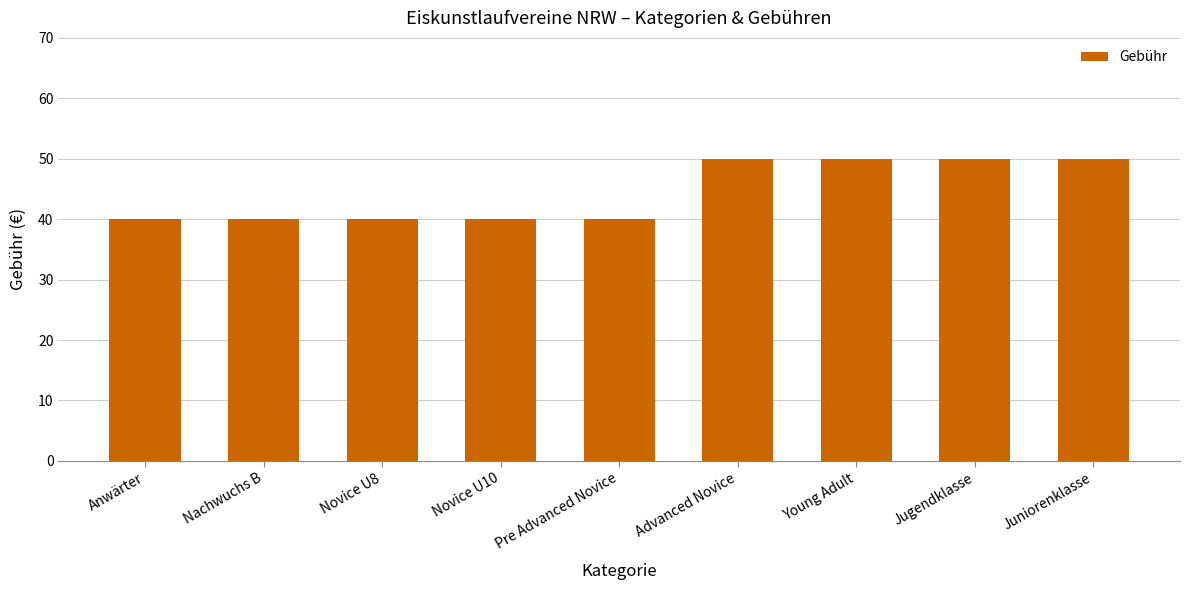

What is the value of the 6th bar from the left?

50